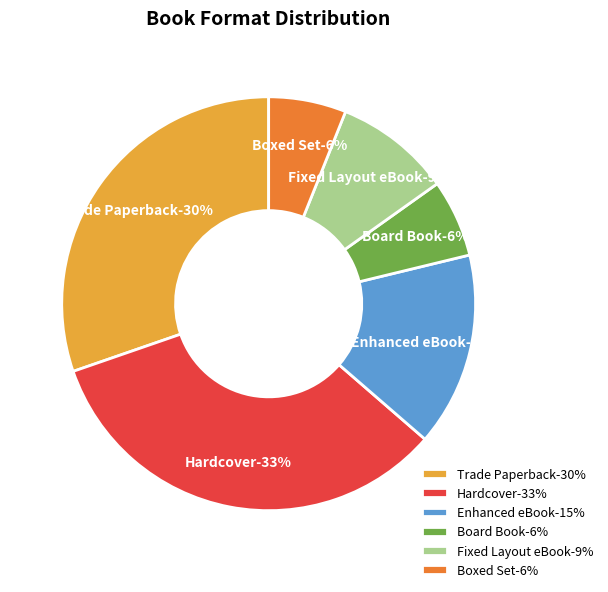

Is Enhanced eBook the majority of the pie?

No